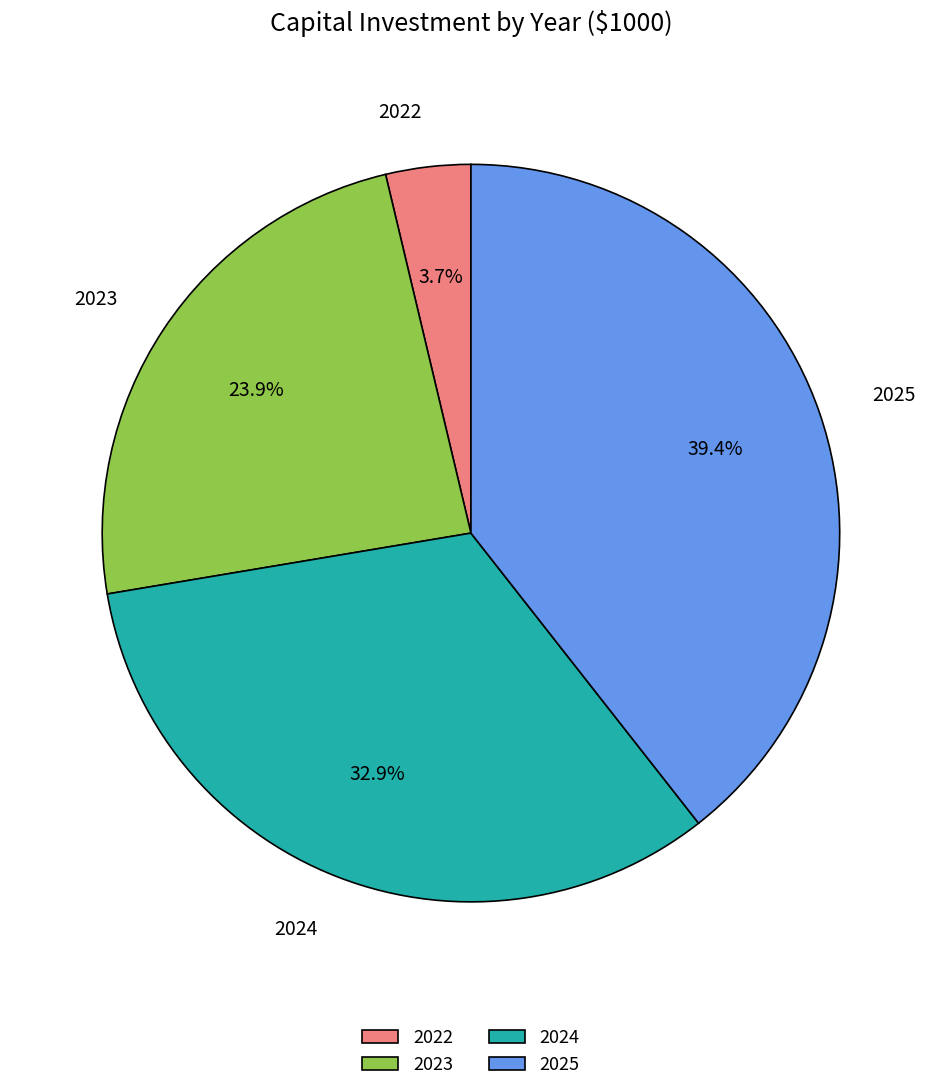

To the nearest percent, what is the difference between the 2022 and 2024 slice percentages?

29%